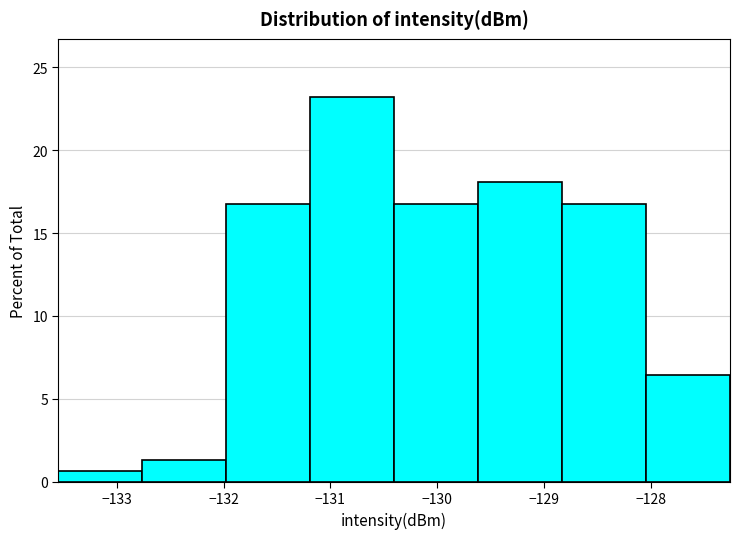

What is the height of the bar covering -128.8 to -128.0 on the x-axis? Neither the bar edges nor the heights are printed on the chart, so give them approximately, as read against the axes.

17.0